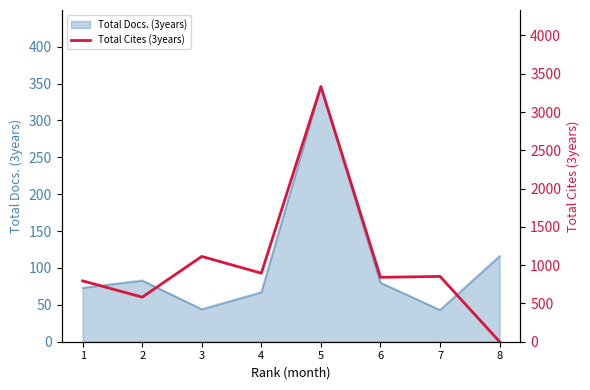

The value of Total Docs. (3years) at 7 is 19. True or false?

False